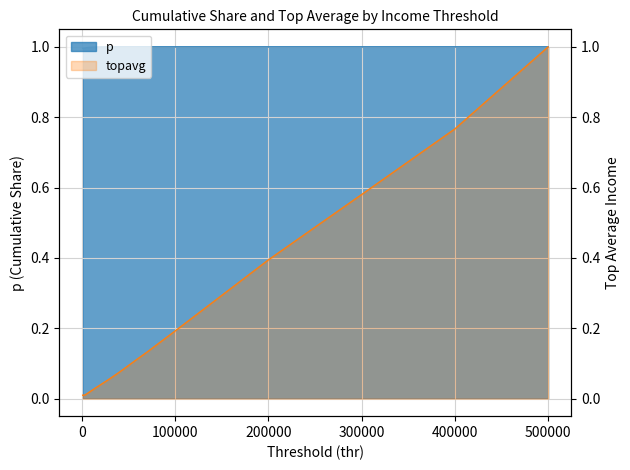

What are all the series names shown in the legend?

p, topavg